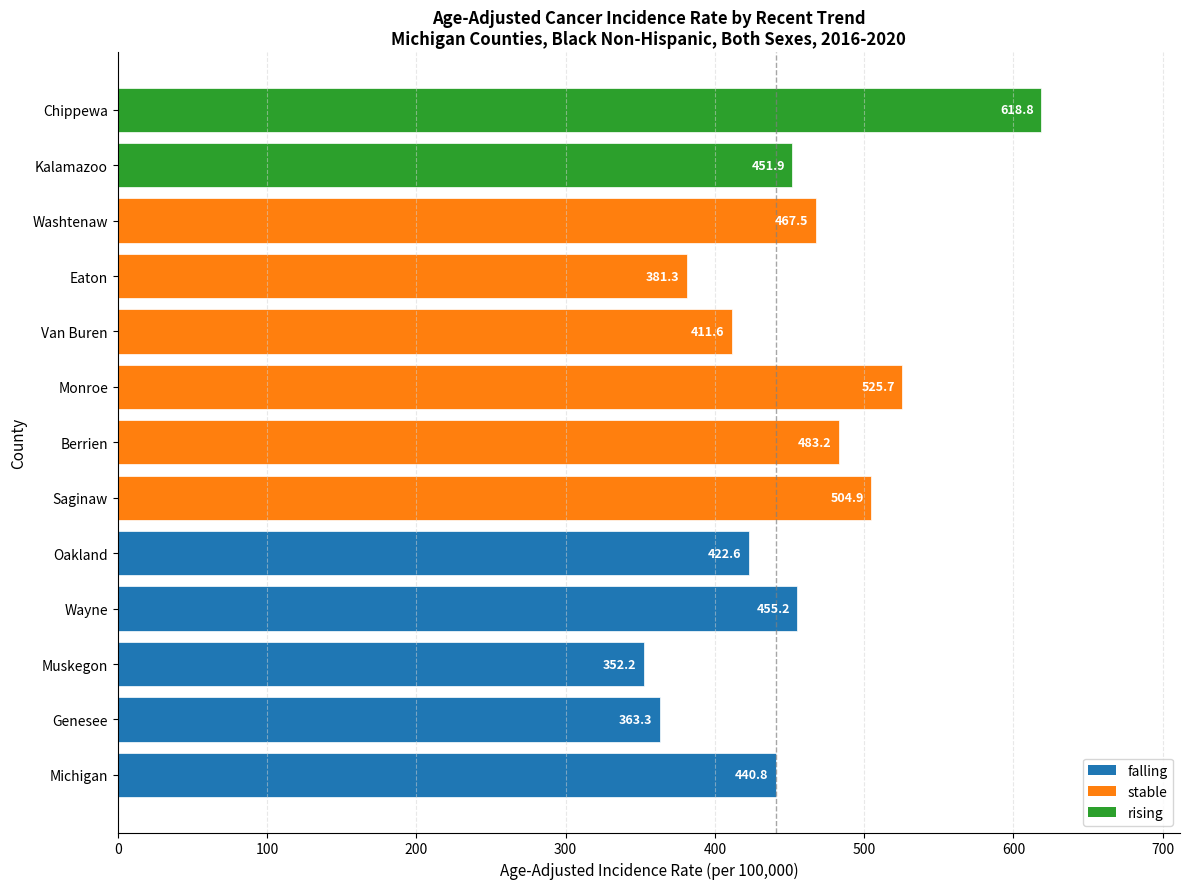

What is the sum of all values?

5879.0